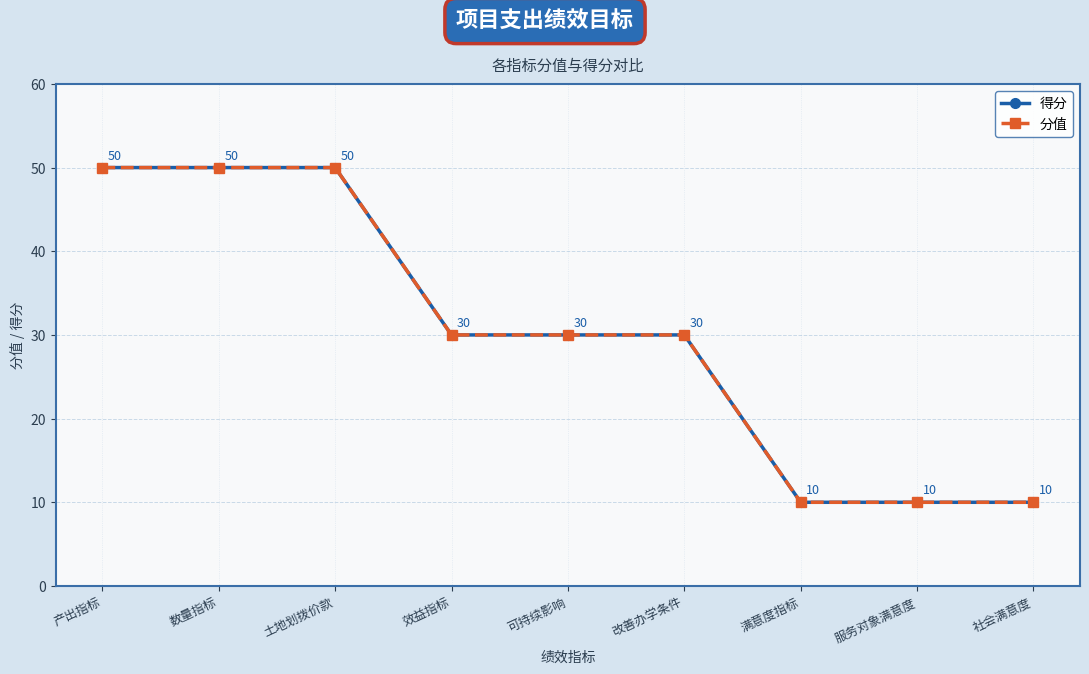

How many lines are shown in the chart?

2